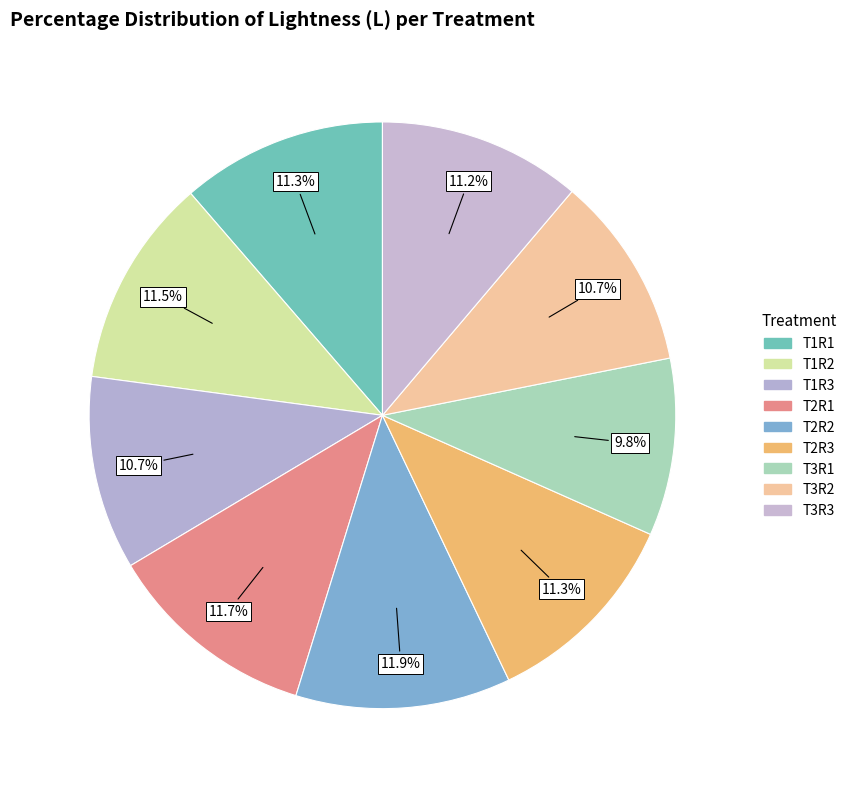

How many slices are in this pie chart?

9